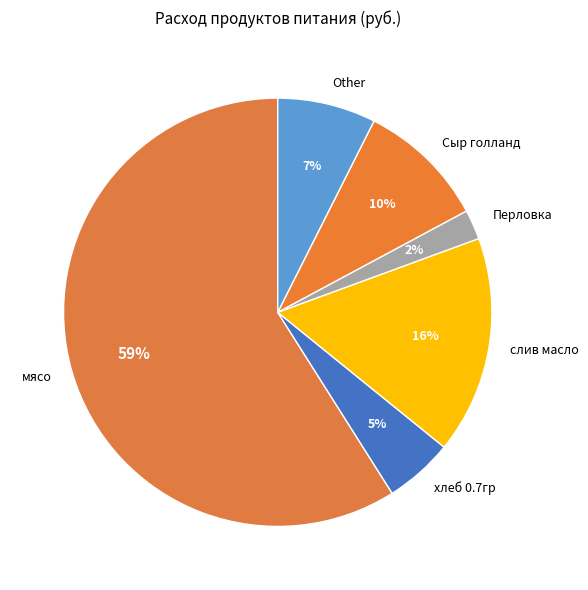

How many segments does this pie chart have?

6